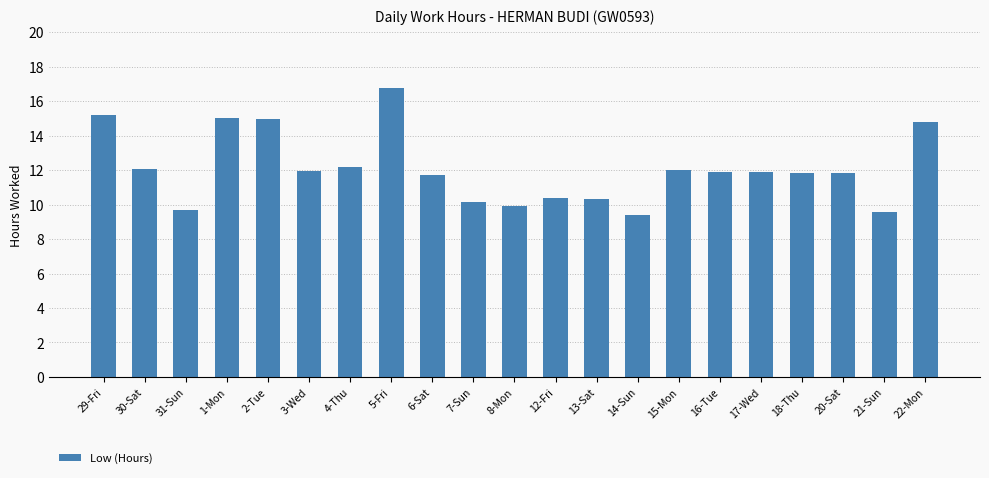

Which label corresponds to the largest value in the chart?

5-Fri